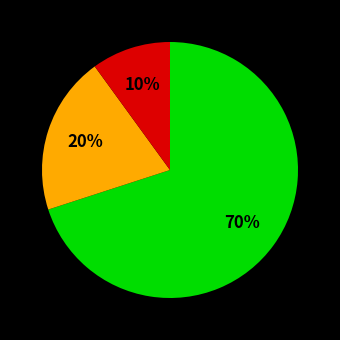

To the nearest percent, what is the average slice percentage?

33%